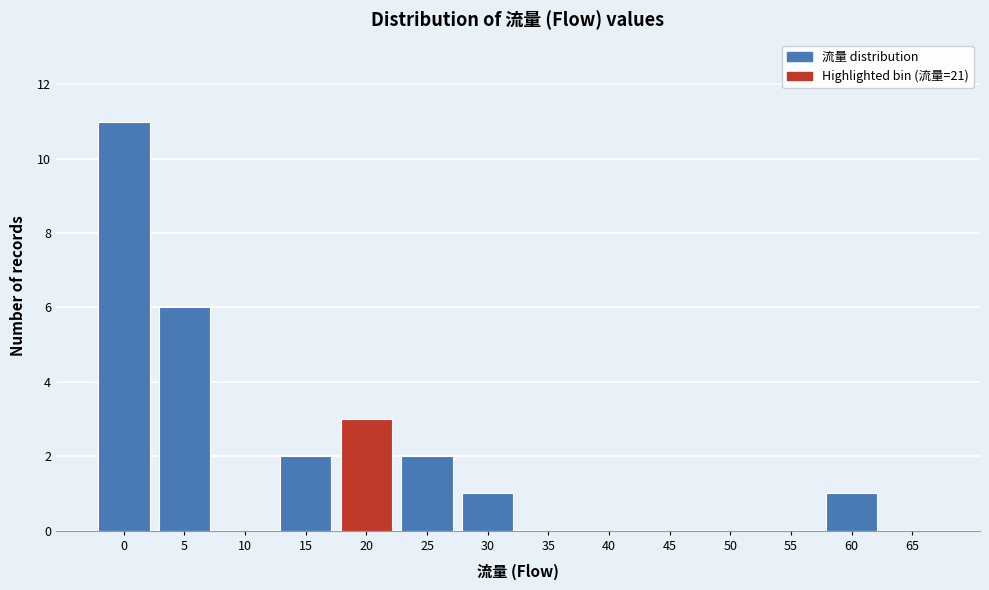

Reading right to left, transcribe all the data shown in this chart.

65=0	60=1	55=0	50=0	45=0	40=0	35=0	30=1	25=2	20=3	15=2	10=0	5=6	0=11